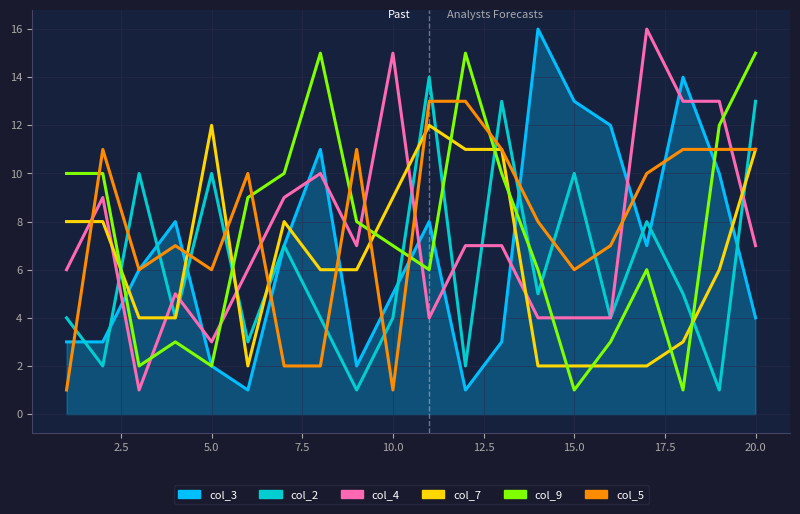

What are all the series names shown in the legend?

col_3, col_2, col_4, col_7, col_9, col_5